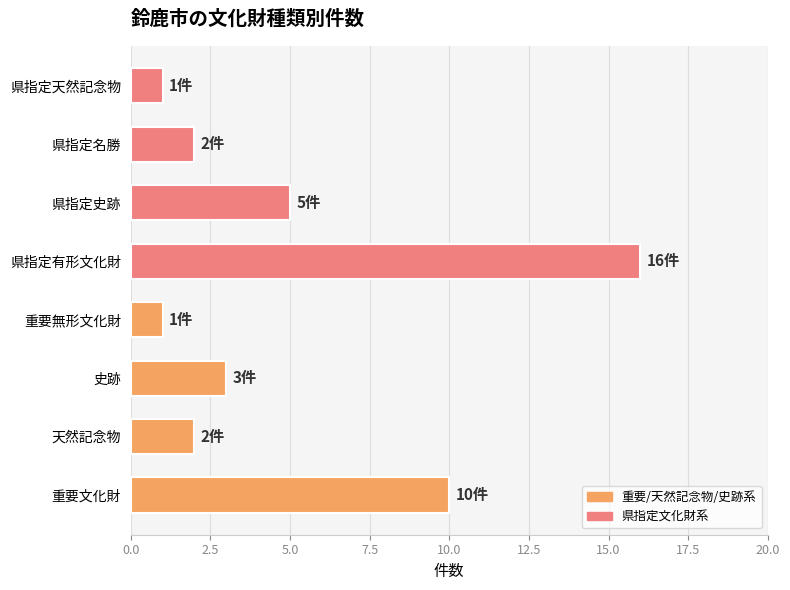

The value at 県指定有形文化財 is 16. True or false?

True